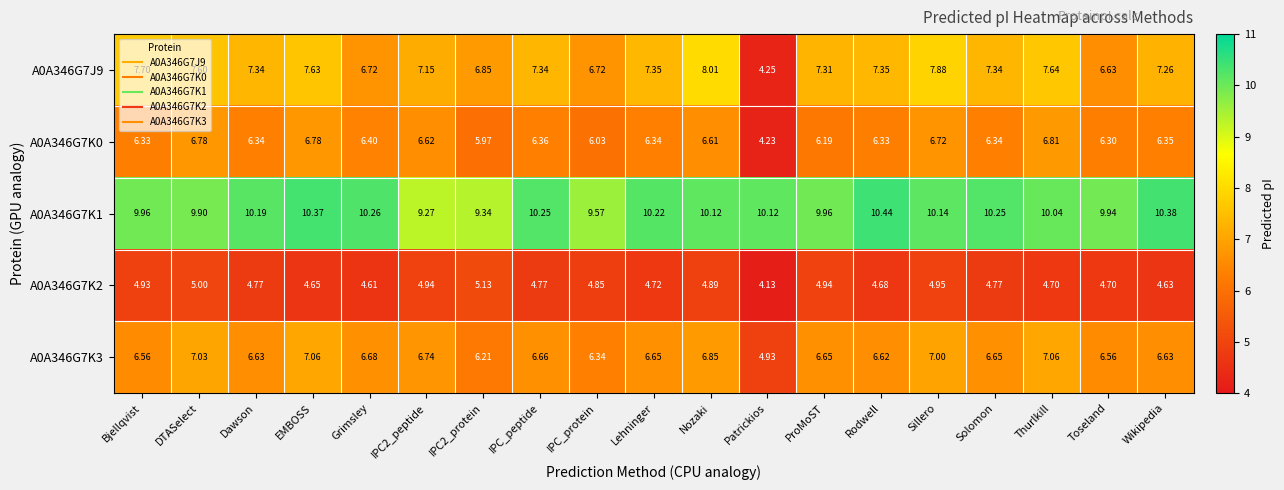

At which label is A0A346G7K0 closest to 5?

Patrickios